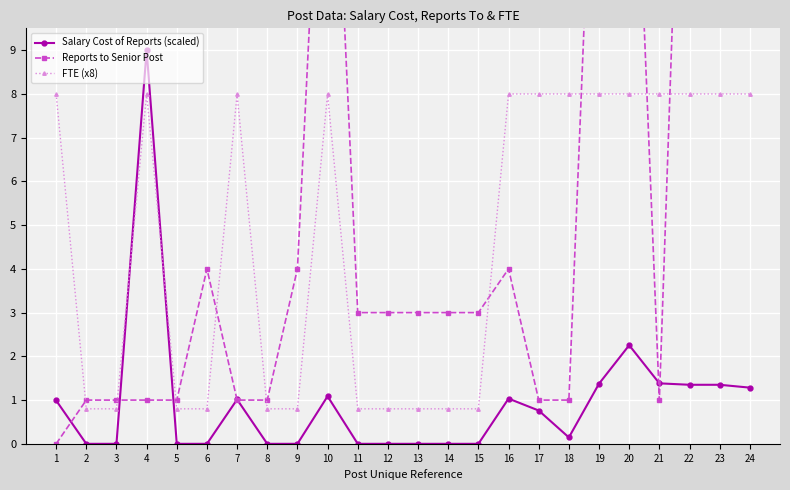

Is the value of Salary Cost of Reports (scaled) at 1 greater than the value of FTE (x8) at 13?

Yes